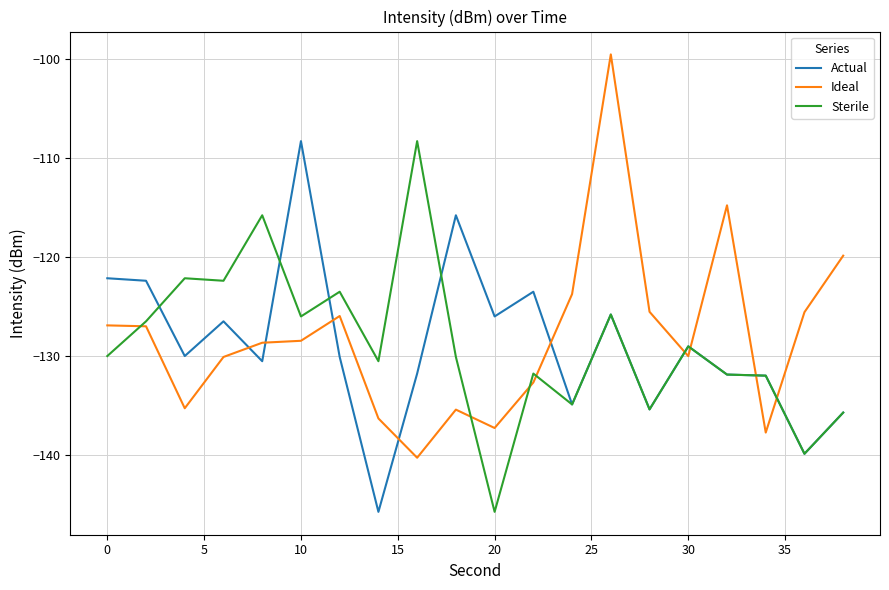

What is the minimum value shown in the chart?

-145.8